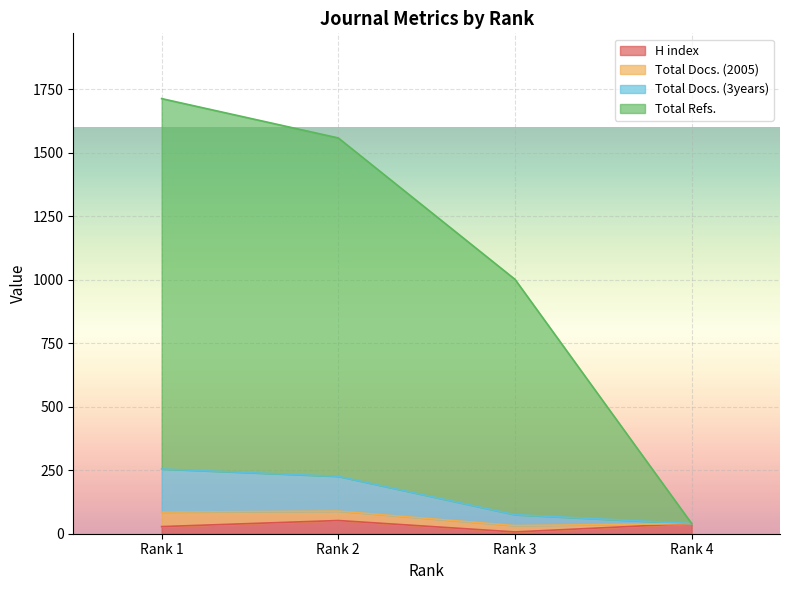

What are all the series names shown in the legend?

H index, Total Docs. (2005), Total Docs. (3years), Total Refs.